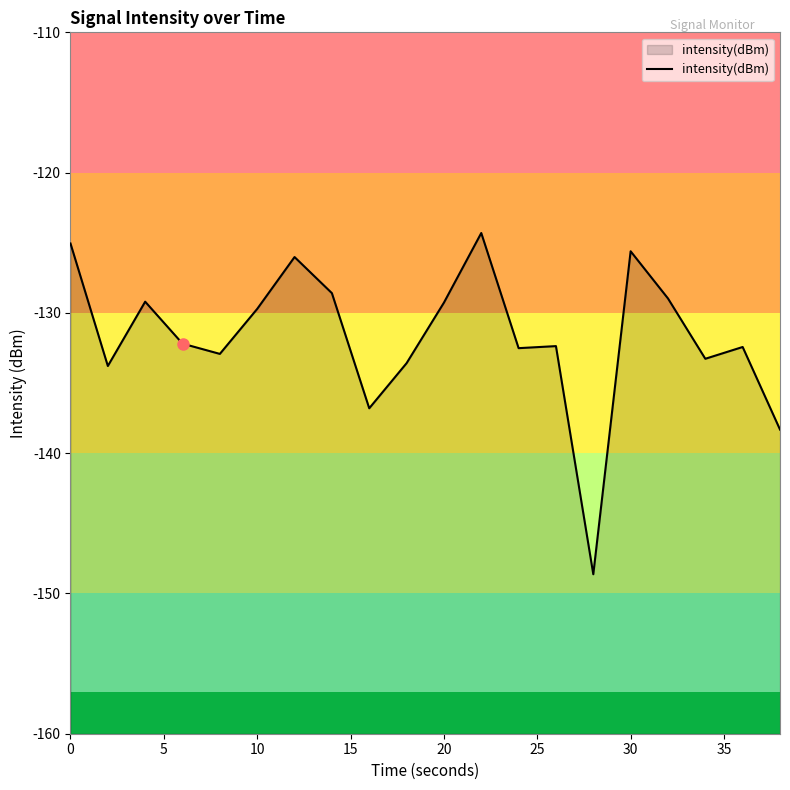

How many lines are shown in the chart?

1